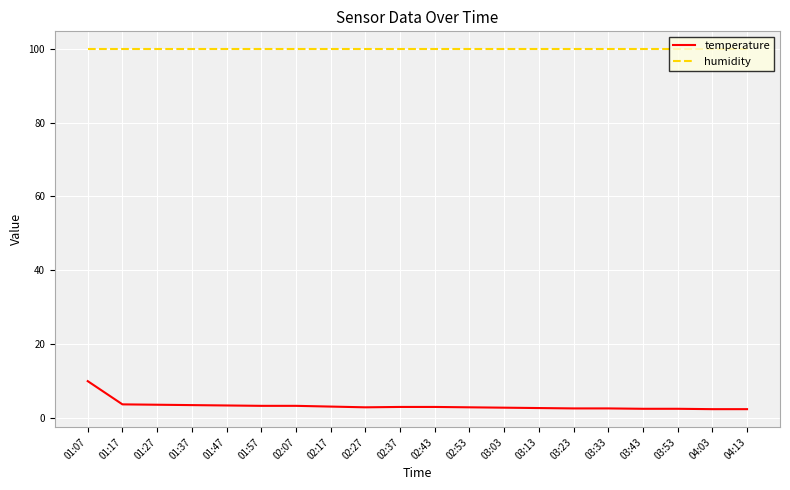

What are all the series names shown in the legend?

temperature, humidity